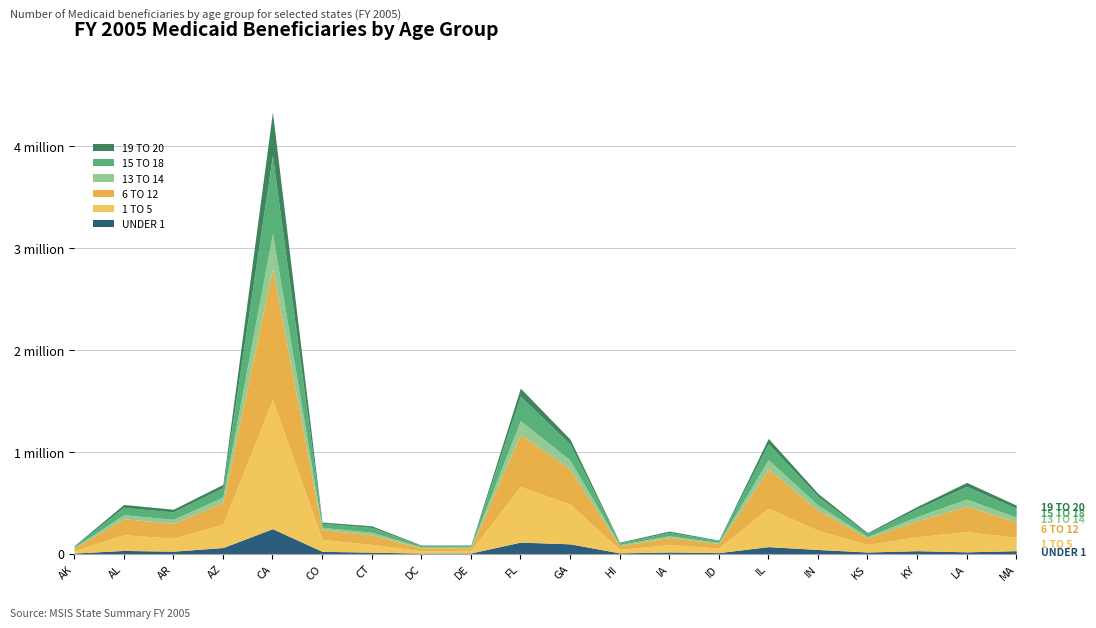

Does the chart display data point markers on the line(s)?

No